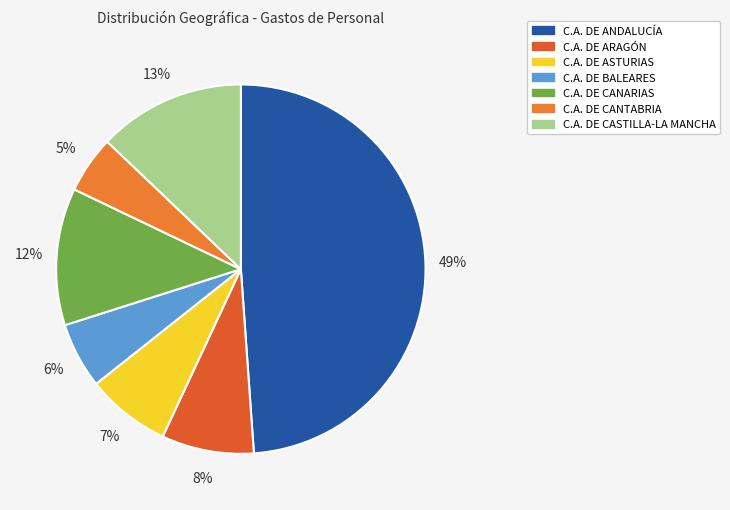

How much of the chart is everything except C.A. DE BALEARES?

94.2%